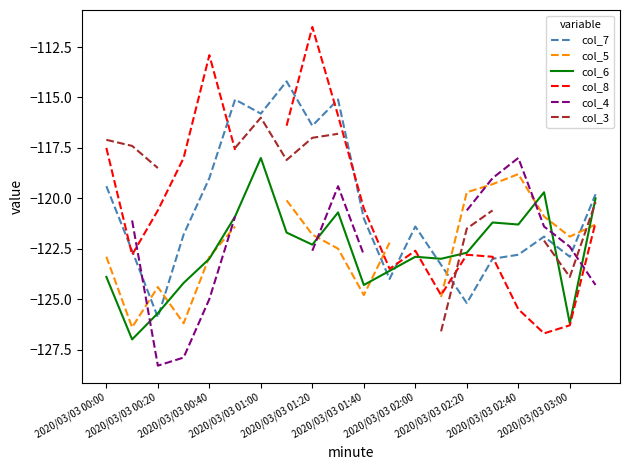

True or false: col_5 and col_6 intersect in this chart.

True